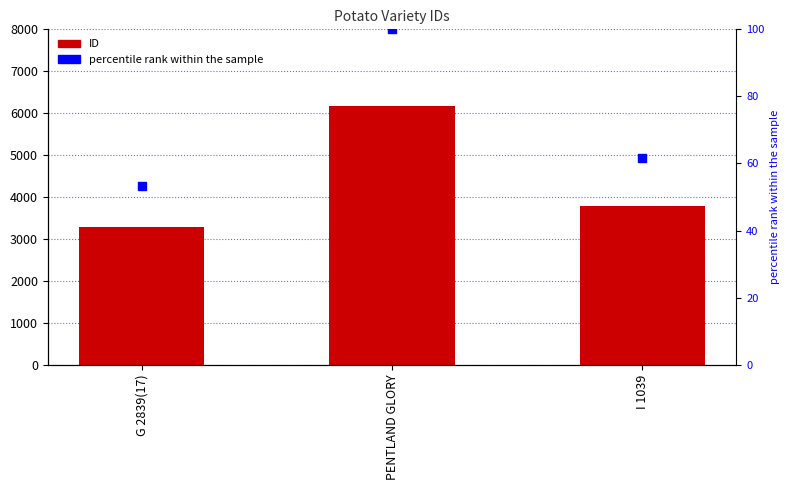

Is the value of percentile rank within the sample at I 1039 greater than the value of ID at I 1039?

No